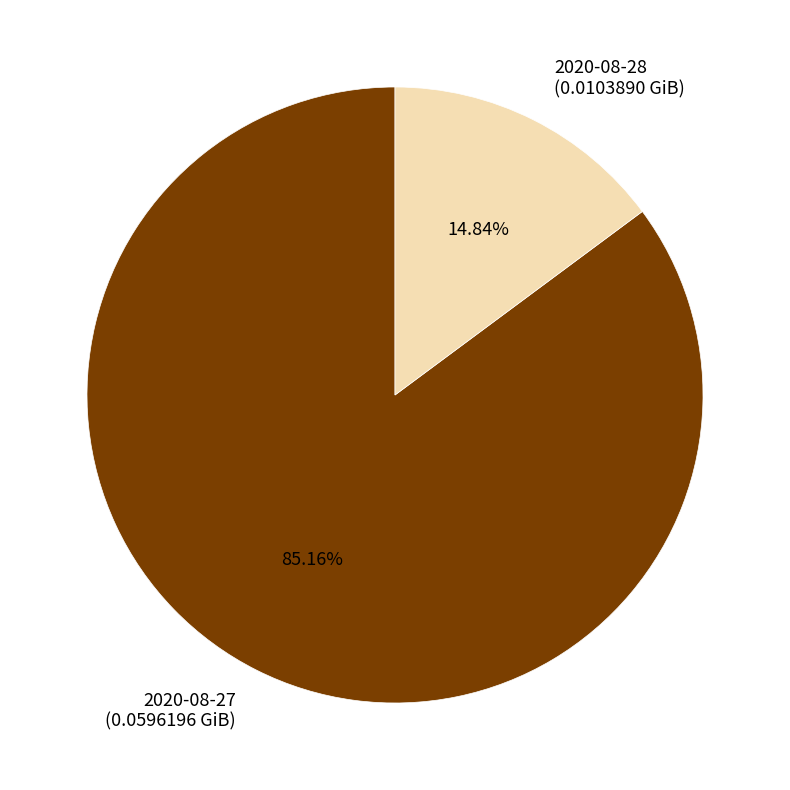

Does any single category account for the majority?

Yes